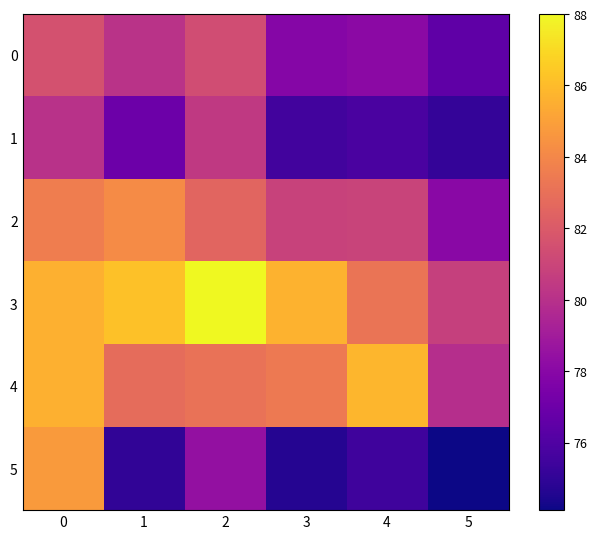

What is the minimum value shown in the chart?

74.1